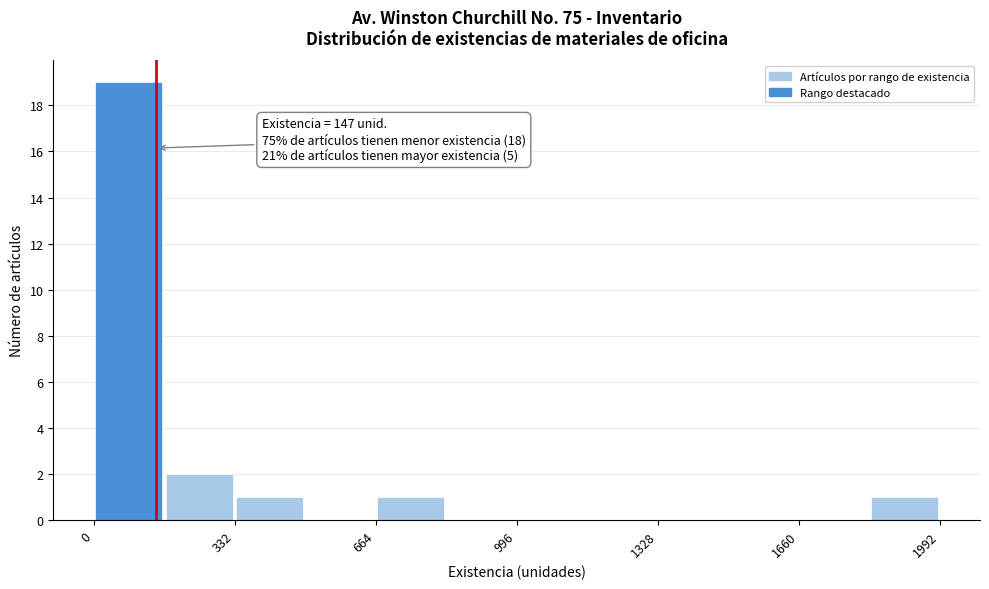

Around what value on the x-axis is the tallest bar? Give the approximate position of its centre, as read against the axis.

100